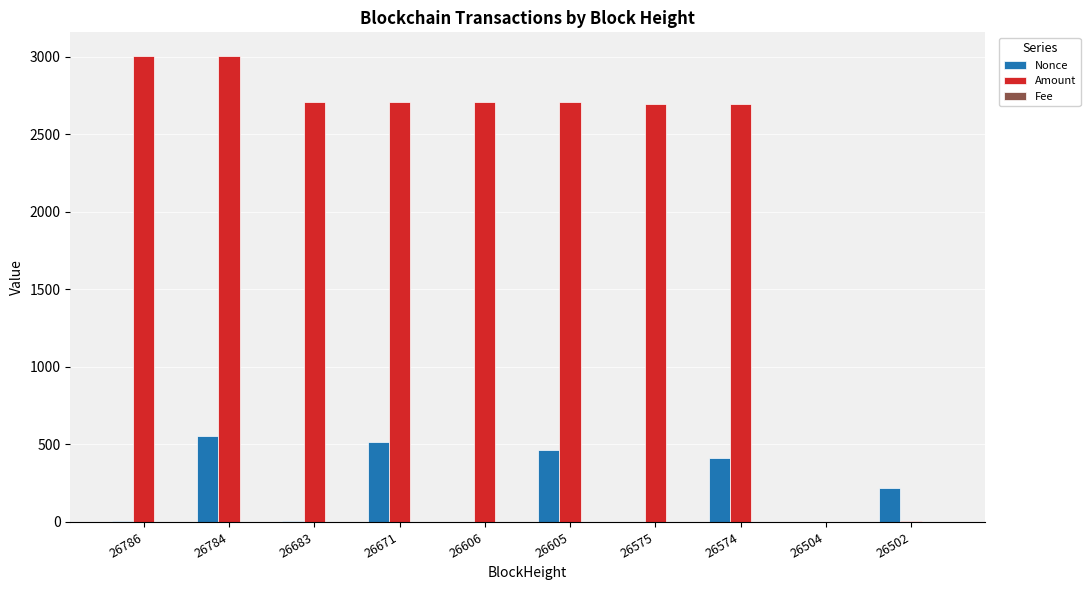

Which series has the largest range (max minus min)?

Amount